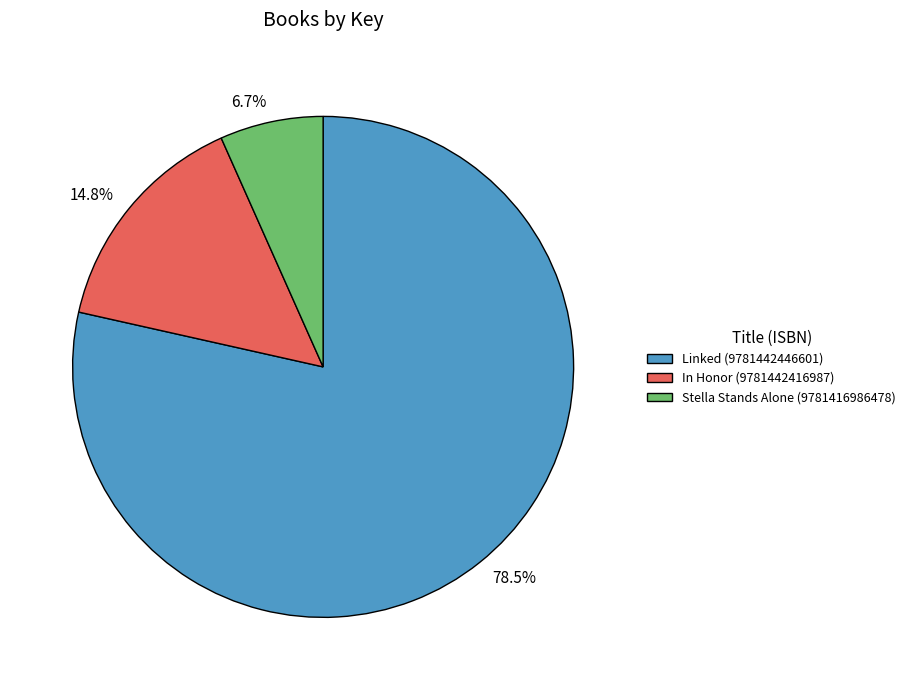

Count the number of slices in the pie.

3